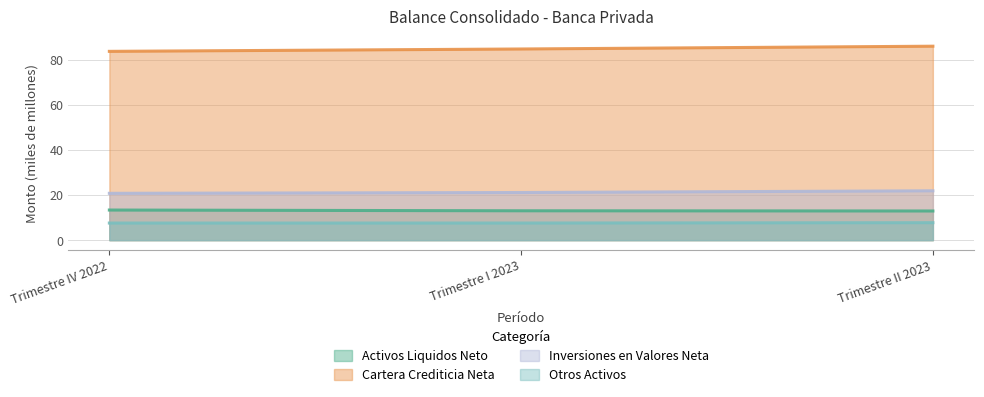

At how many categories does at least one series exceed 41?

3